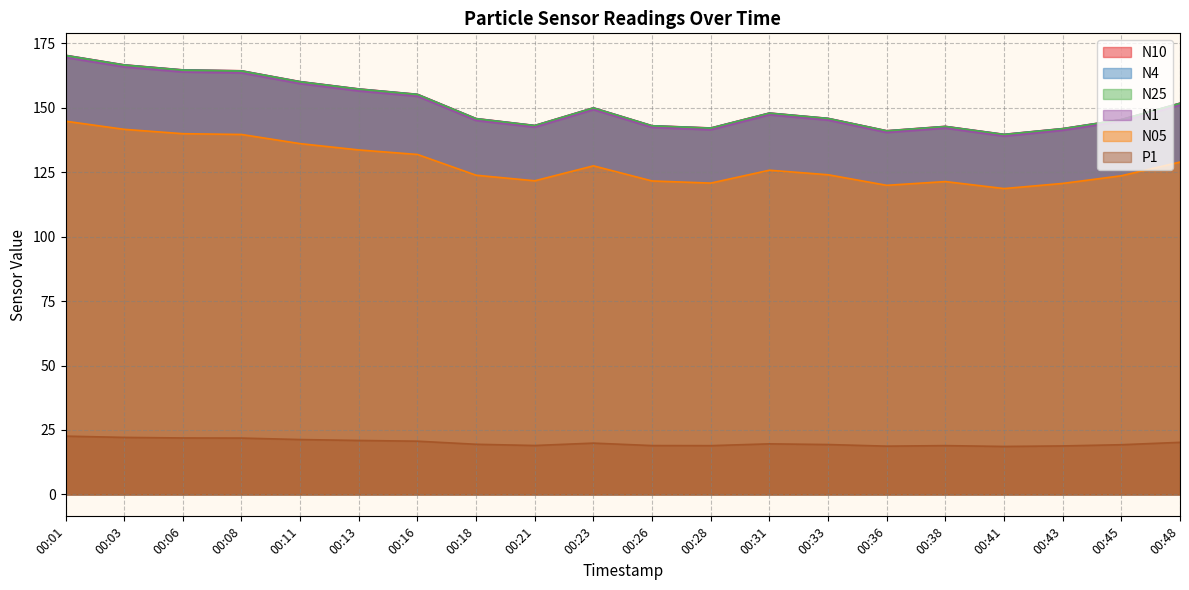

What is the total value across all series at 00:31?

736.4